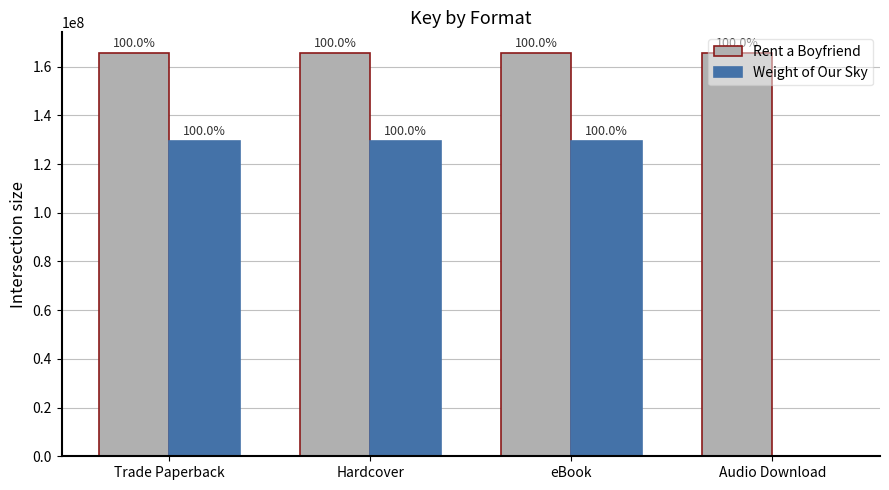

Reading right to left, transcribe all the data shown in this chart.

Rent a Boyfriend: Audio Download=165823112	eBook=165823112	Hardcover=165823112	Trade Paperback=165823112
Weight of Our Sky: Audio Download=0	eBook=129543432	Hardcover=129543432	Trade Paperback=129543432